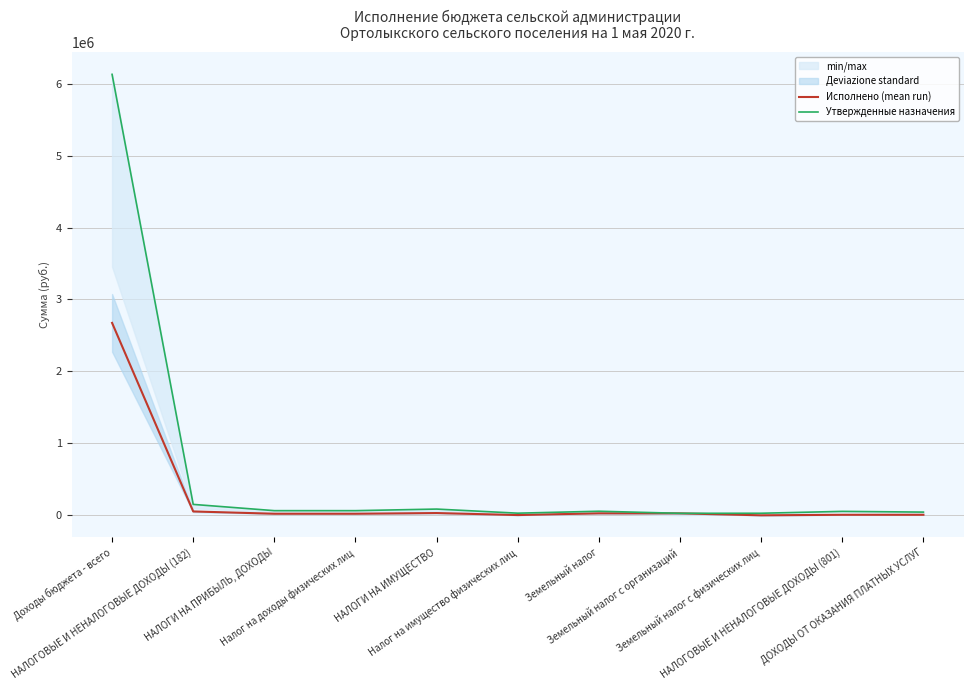

What is the difference between the maximum and minimum values in the Исполнено (mean run) series?

2673864.8